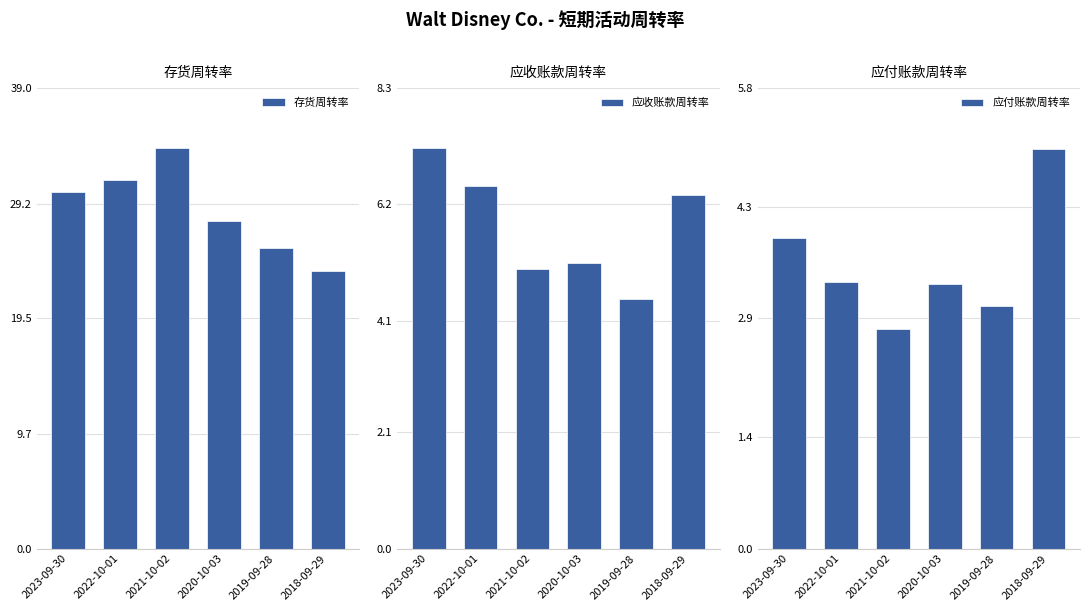

What is the label of the 1st bar from the left?

2023-09-30